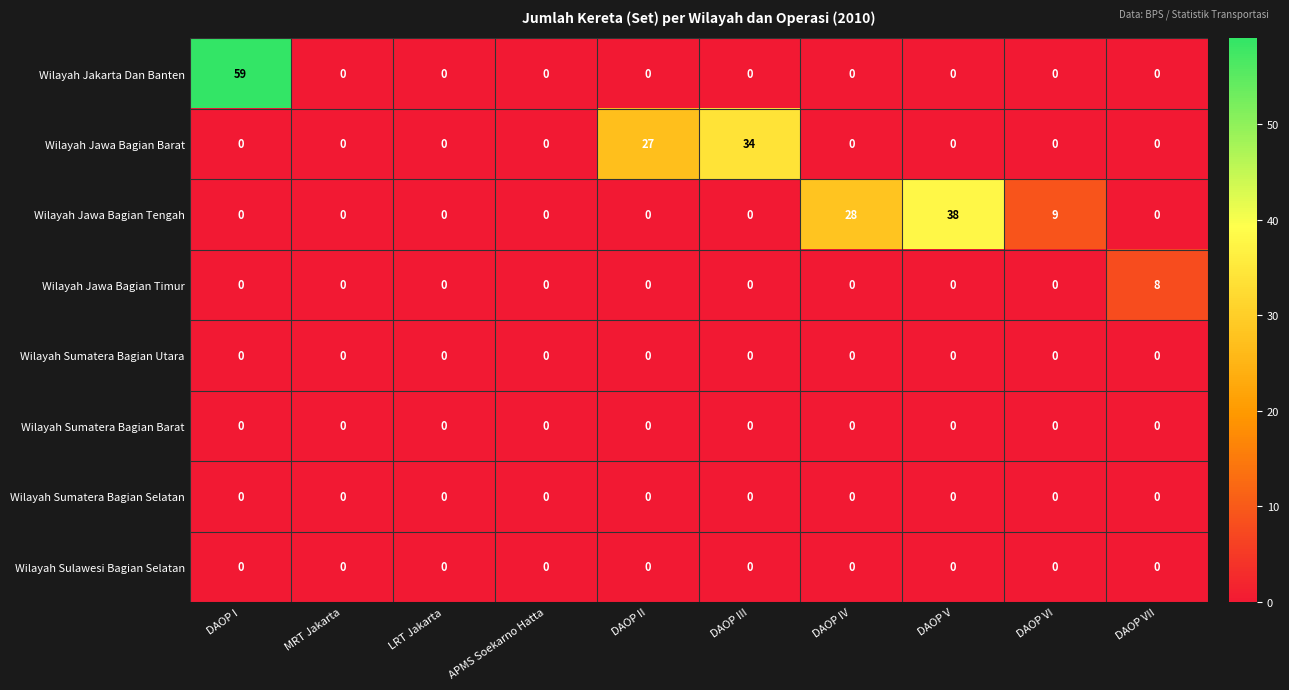

What is the difference between the highest and lowest values at DAOP II?

27